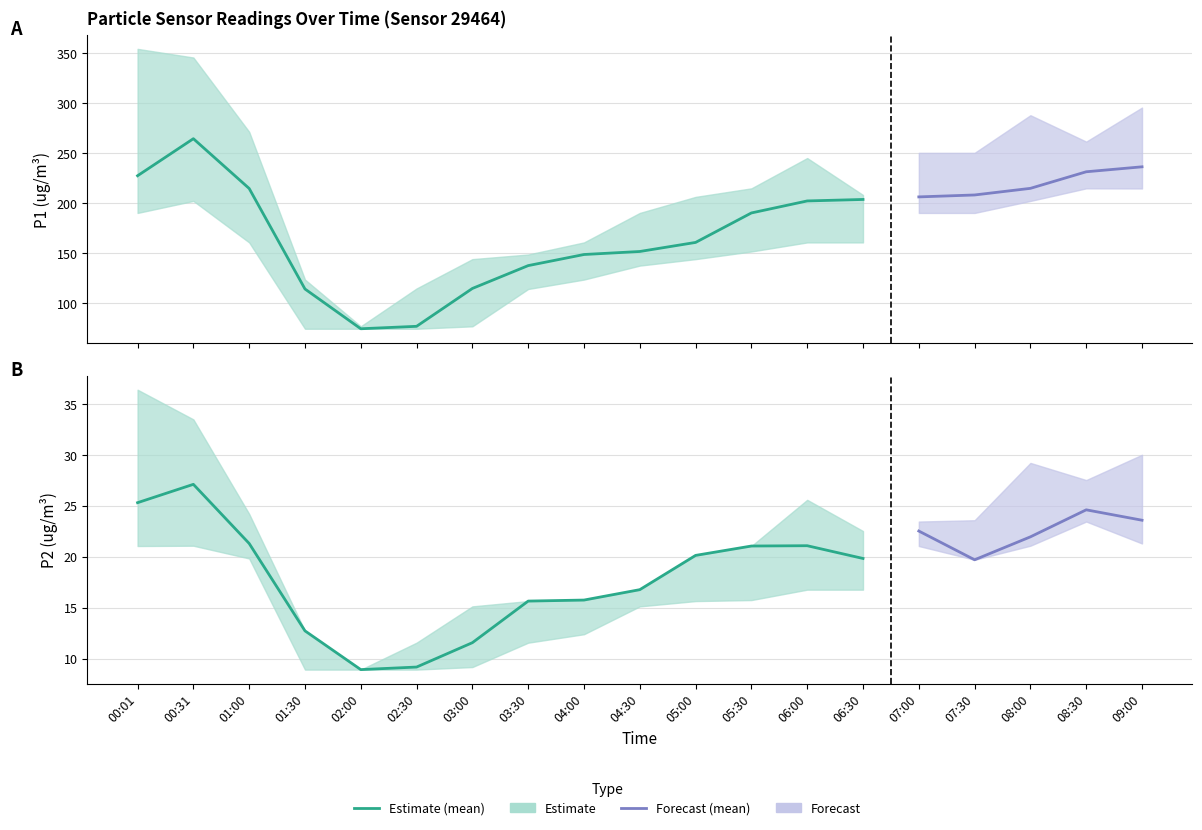

The value of P1_lower at 01:00 is 260.0. True or false?

False